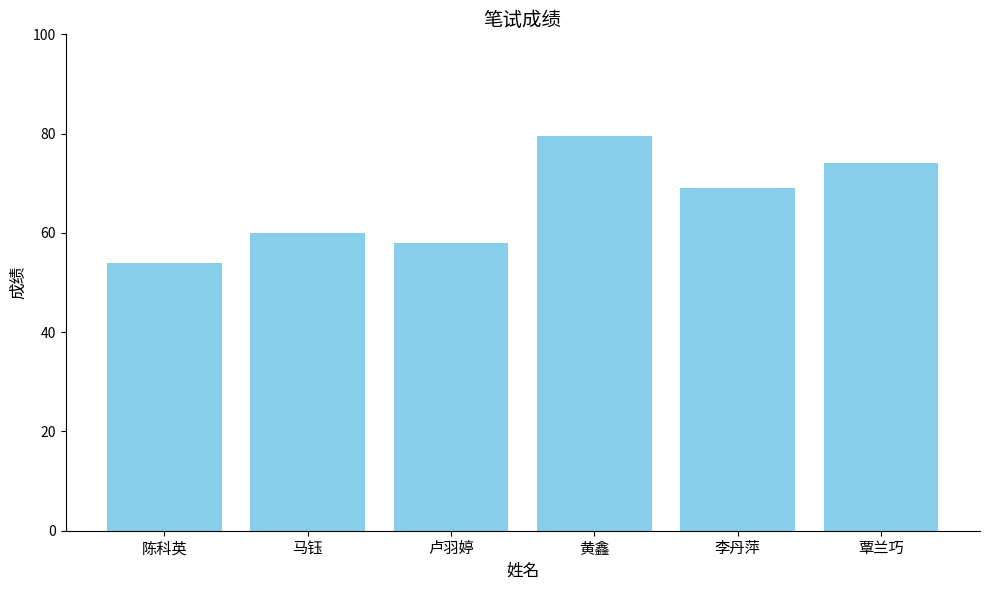

What is the difference between the maximum and minimum values?

25.5